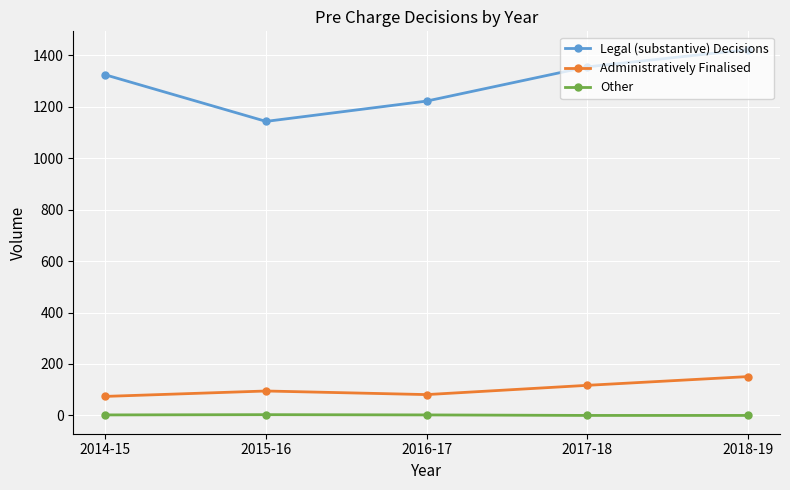

Which label corresponds to the largest value in the chart?

2018-19